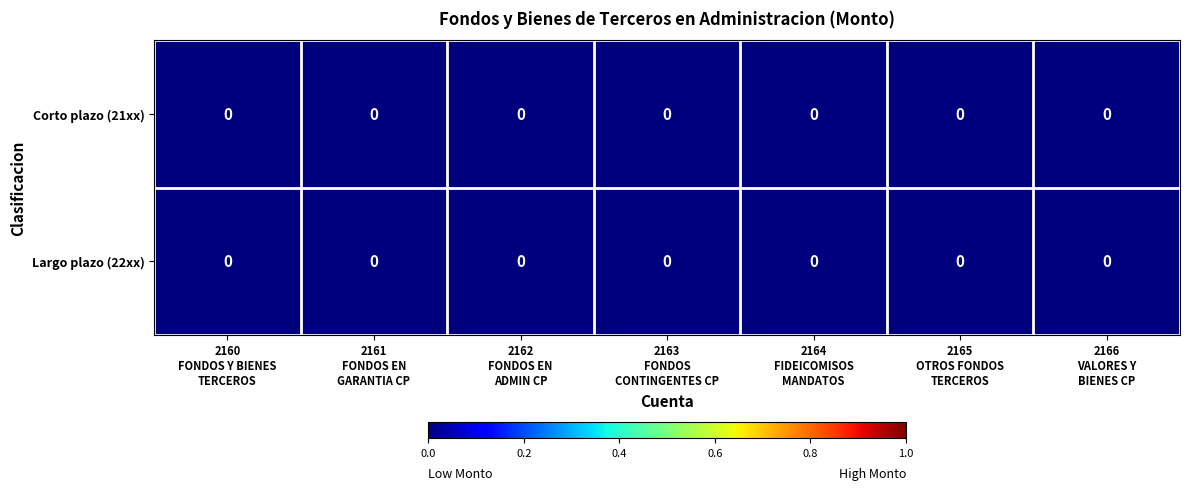

Reading left to right, list all the values displayed in this chart.

Corto plazo (21xx): 2160
FONDOS Y BIENES
TERCEROS=0.0	2161
FONDOS EN
GARANTIA CP=0.0	2162
FONDOS EN
ADMIN CP=0.0	2163
FONDOS
CONTINGENTES CP=0.0	2164
FIDEICOMISOS
MANDATOS=0.0	2165
OTROS FONDOS
TERCEROS=0.0	2166
VALORES Y
BIENES CP=0.0
Largo plazo (22xx): 2160
FONDOS Y BIENES
TERCEROS=0.0	2161
FONDOS EN
GARANTIA CP=0.0	2162
FONDOS EN
ADMIN CP=0.0	2163
FONDOS
CONTINGENTES CP=0.0	2164
FIDEICOMISOS
MANDATOS=0.0	2165
OTROS FONDOS
TERCEROS=0.0	2166
VALORES Y
BIENES CP=0.0